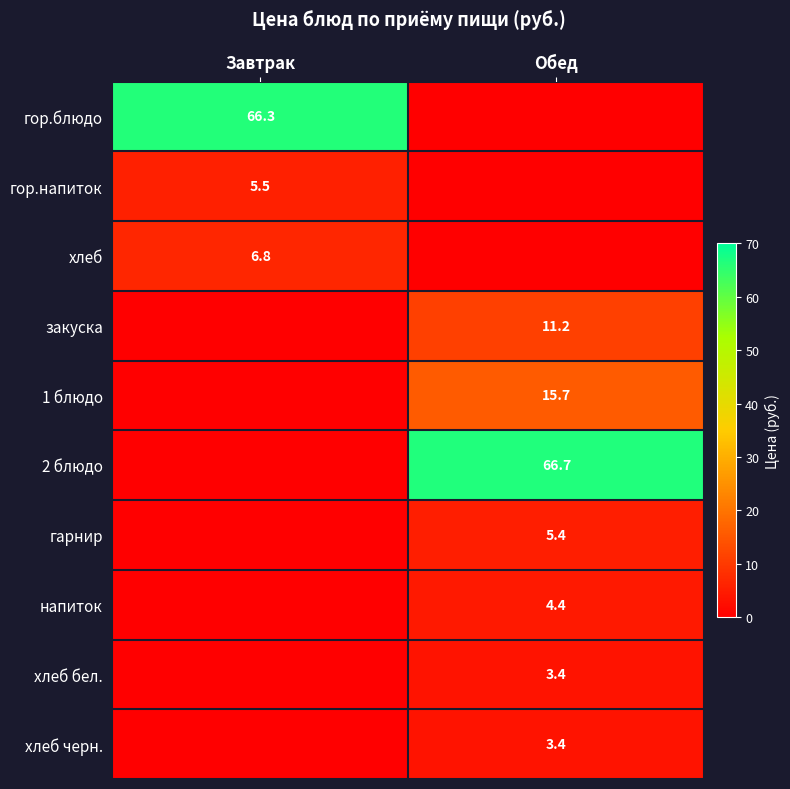

Is it true that хлеб equals 6.8 at Завтрак?

True